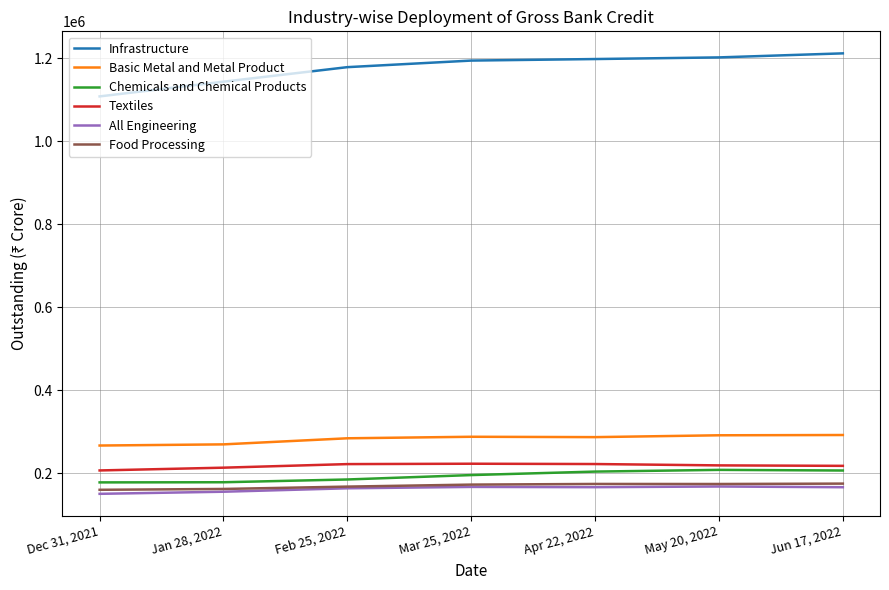

What is the total value across all series at Feb 25, 2022?

2203812